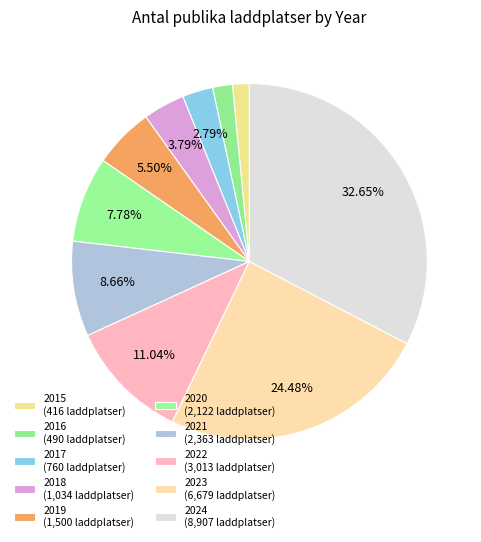

How many slices are in this pie chart?

10